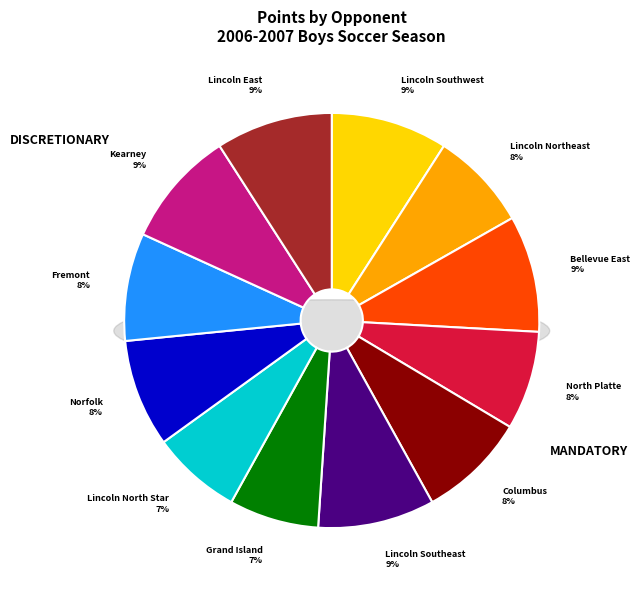

Does North Platte represent more than half of the total?

No